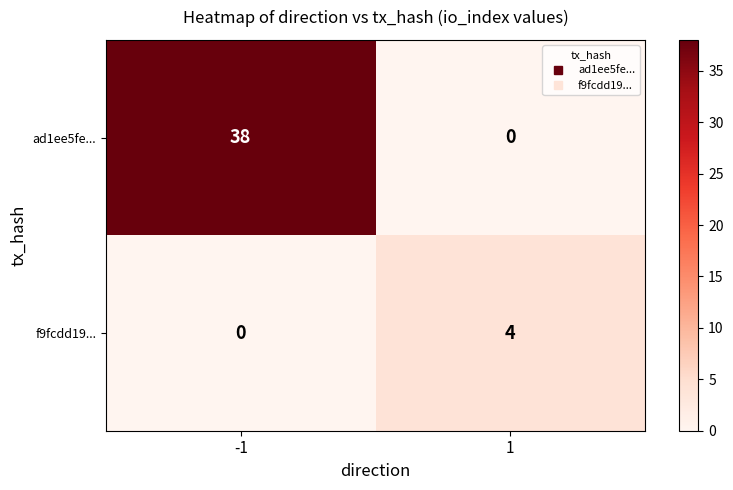

How many data points does each series have?

2